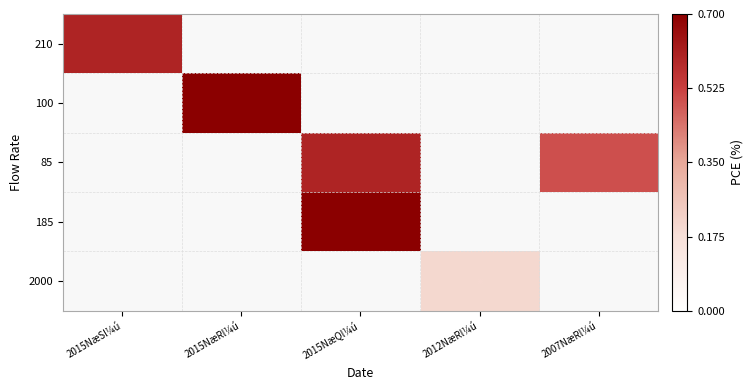

How many distinct data groups are displayed?

5